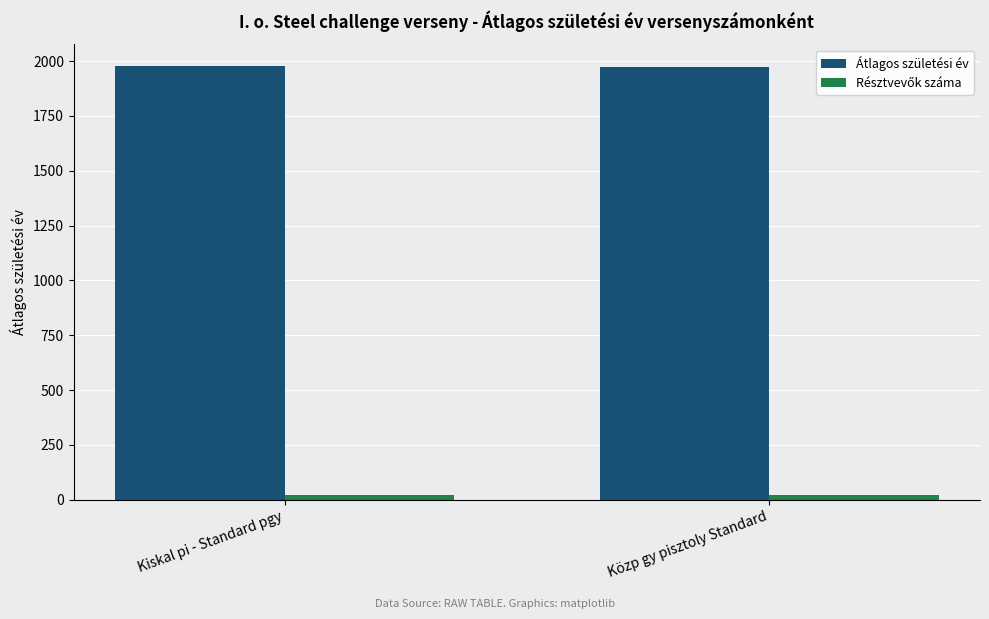

What is the average value of the Átlagos születési év series?

1976.2